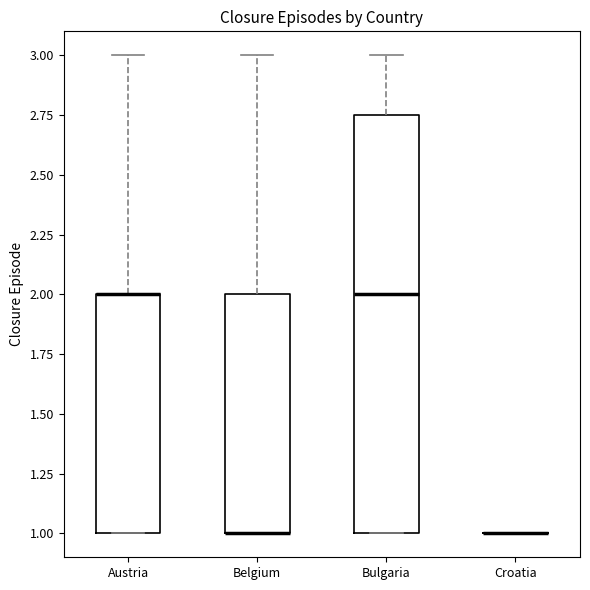

Reading left to right, transcribe this box plot: for each box, give where its median line is, the range the box spans, and where its two whiskers end, as read against the y-axis. The values are not printed on the chart, so give them approximately, as read against the axis.

Austria: median 2.00 (drawn on the box's upper edge), box 1.00 to 2.00, whiskers 1.00 to 3.00
Belgium: median 1.00 (drawn on the box's lower edge), box 1.00 to 2.00, whiskers 1.00 to 3.00
Bulgaria: median 2.00, box 1.00 to 2.75, whiskers 1.00 to 3.00
Croatia: box collapsed to a line at 1.00, whiskers 1.00 to 1.00